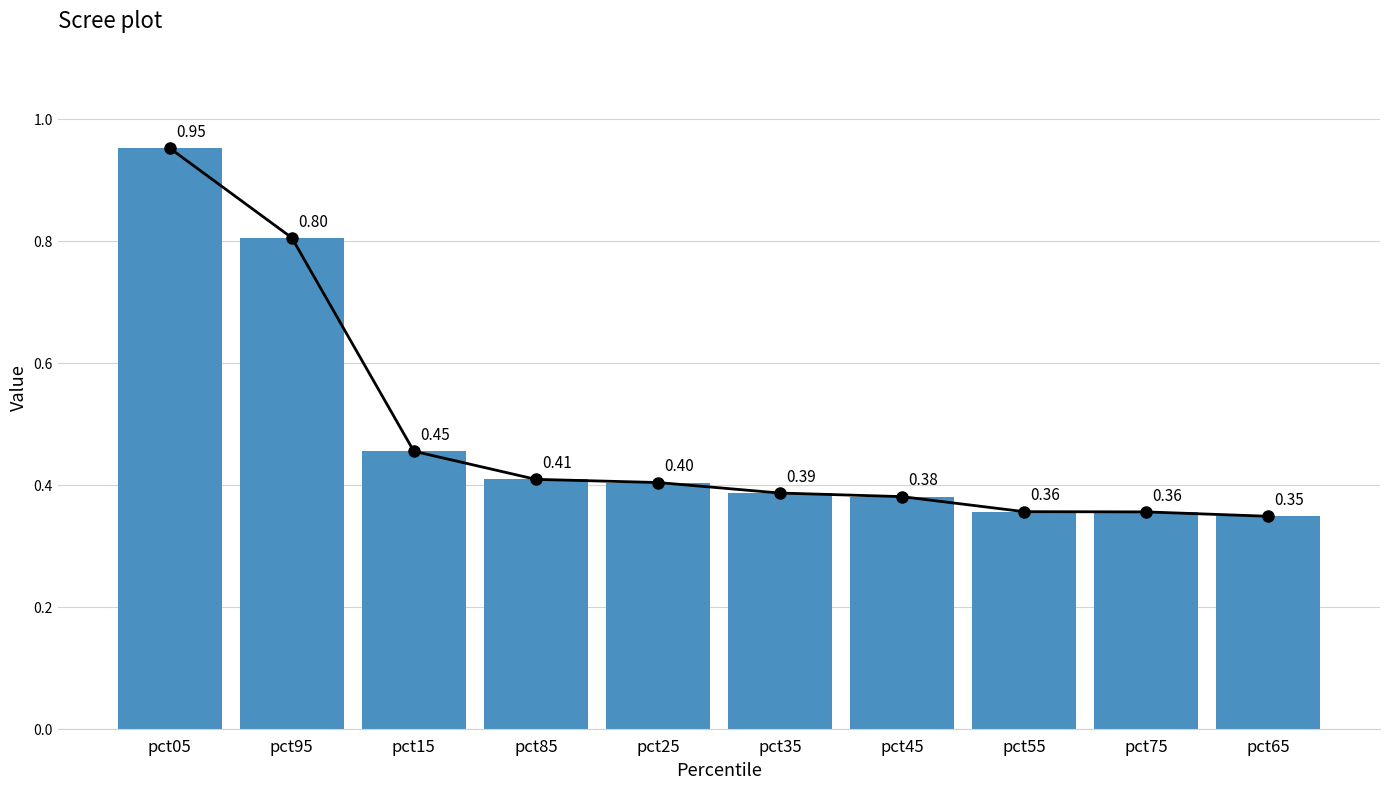

Are the bars grouped side by side (vs. stacked)?

No